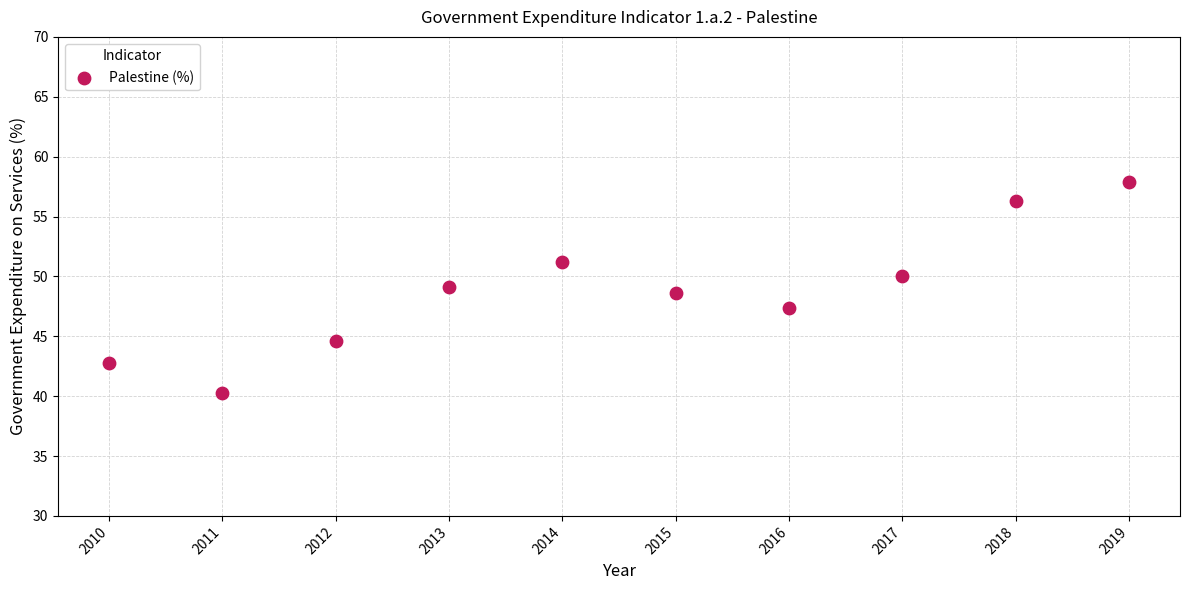

What is the average X value?

2014.5